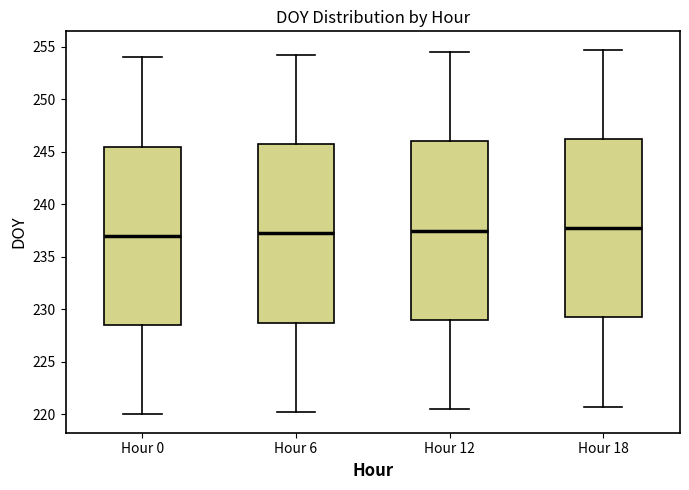

Where is the lower edge of the box for Hour 6 on the y-axis? The values are not printed on the chart, so give them approximately, as read against the axis.

229.0